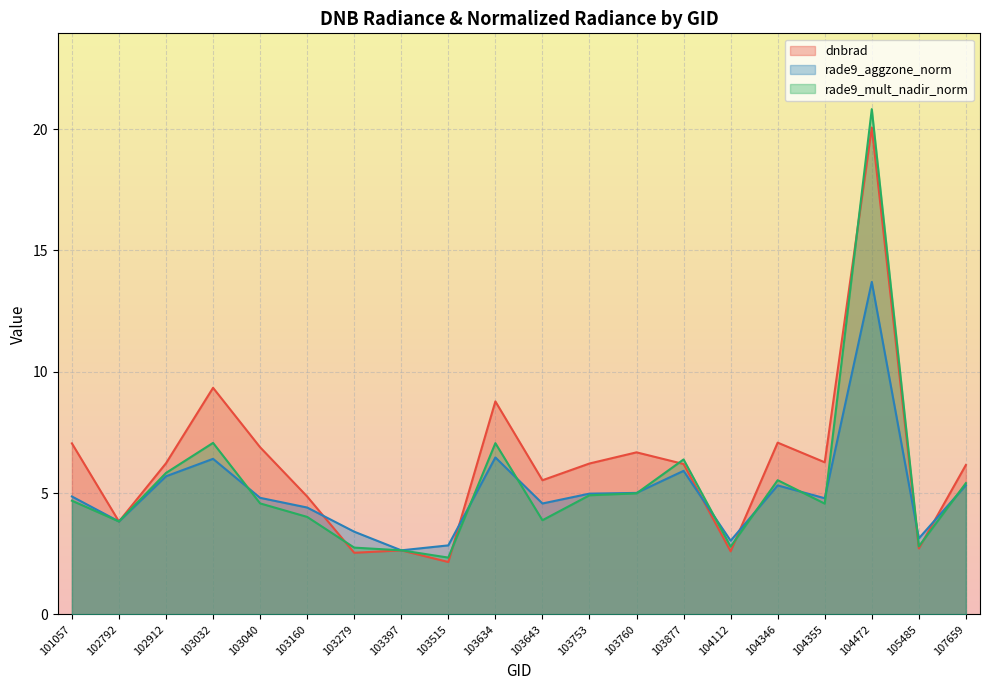

What is the value of the dnbrad point at the 14th from the left?

6.2